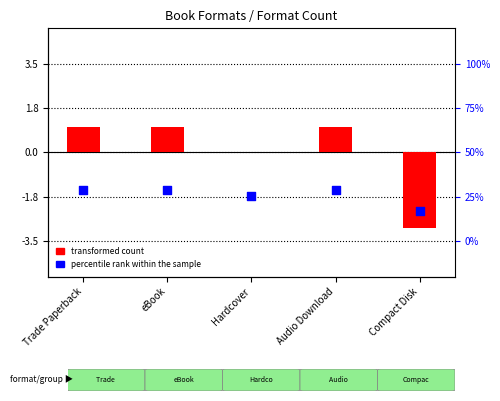

Which series has the widest spread of Y values?

transformed count